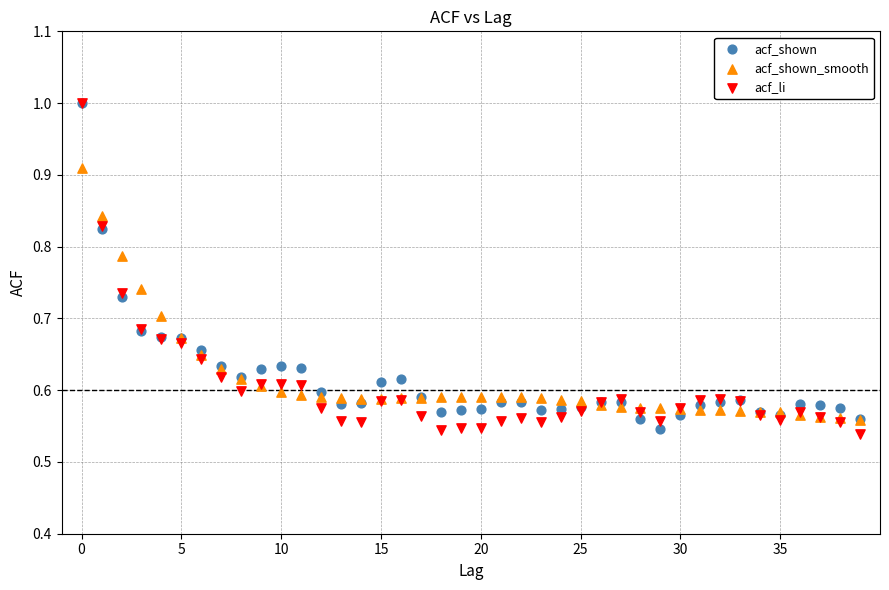

What are all the series names shown in the legend?

acf_shown, acf_shown_smooth, acf_li